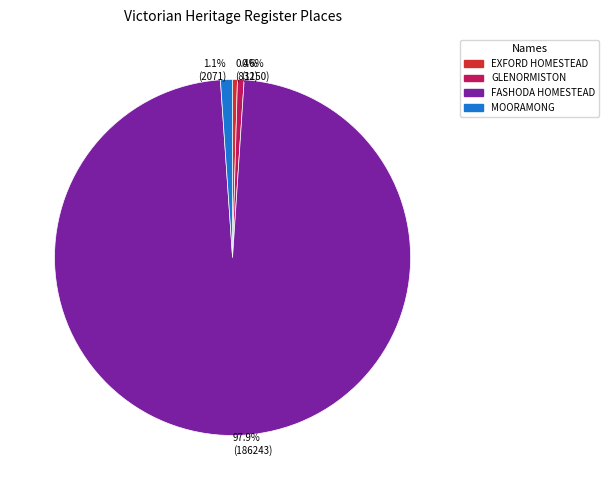

To the nearest percent, what is the average slice percentage?

25%